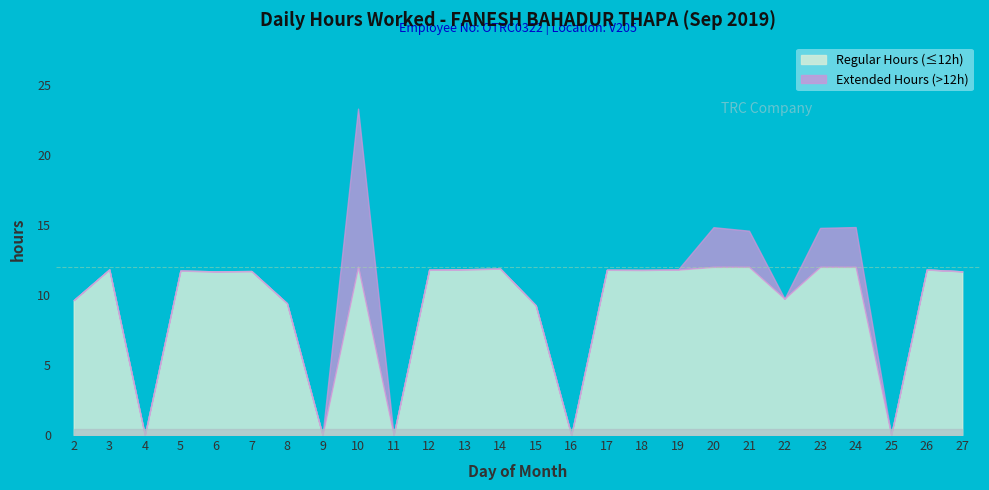

How many interior local valleys (lower than both neighbors) does the data have?

8